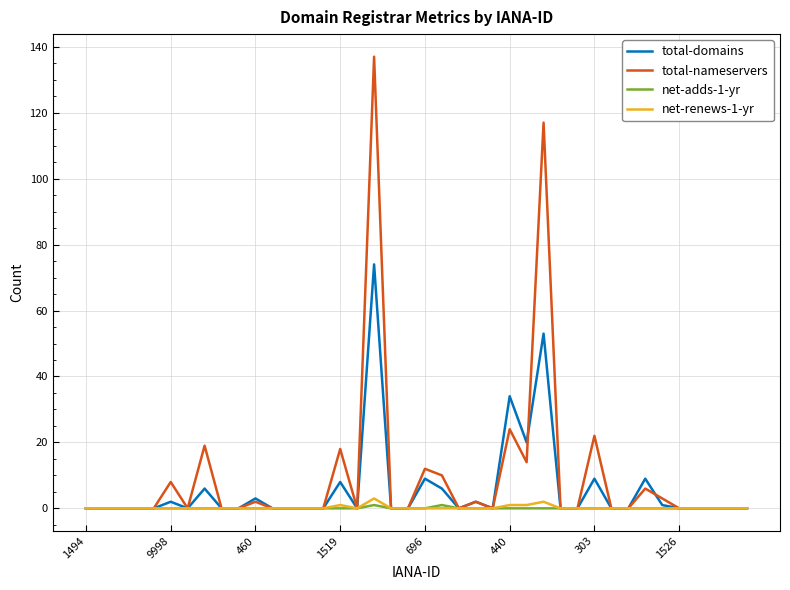

Reading right to left, extract all data points from this chart.

total-domains: 0	0	0	0	0	1	9	0	0	9	0	0	53	20	34	0	2	0	6	9	0	0	74	0	8	0	0	0	0	3	0	0	6	0	2	0	0	0	0	0
total-nameservers: 0	0	0	0	0	3	6	0	0	22	0	0	117	14	24	0	2	0	10	12	0	0	137	0	18	0	0	0	0	2	0	0	19	0	8	0	0	0	0	0
net-adds-1-yr: 0	0	0	0	0	0	0	0	0	0	0	0	0	0	0	0	0	0	1	0	0	0	1	0	0	0	0	0	0	0	0	0	0	0	0	0	0	0	0	0
net-renews-1-yr: 0	0	0	0	0	0	0	0	0	0	0	0	2	1	1	0	0	0	0	0	0	0	3	0	1	0	0	0	0	0	0	0	0	0	0	0	0	0	0	0